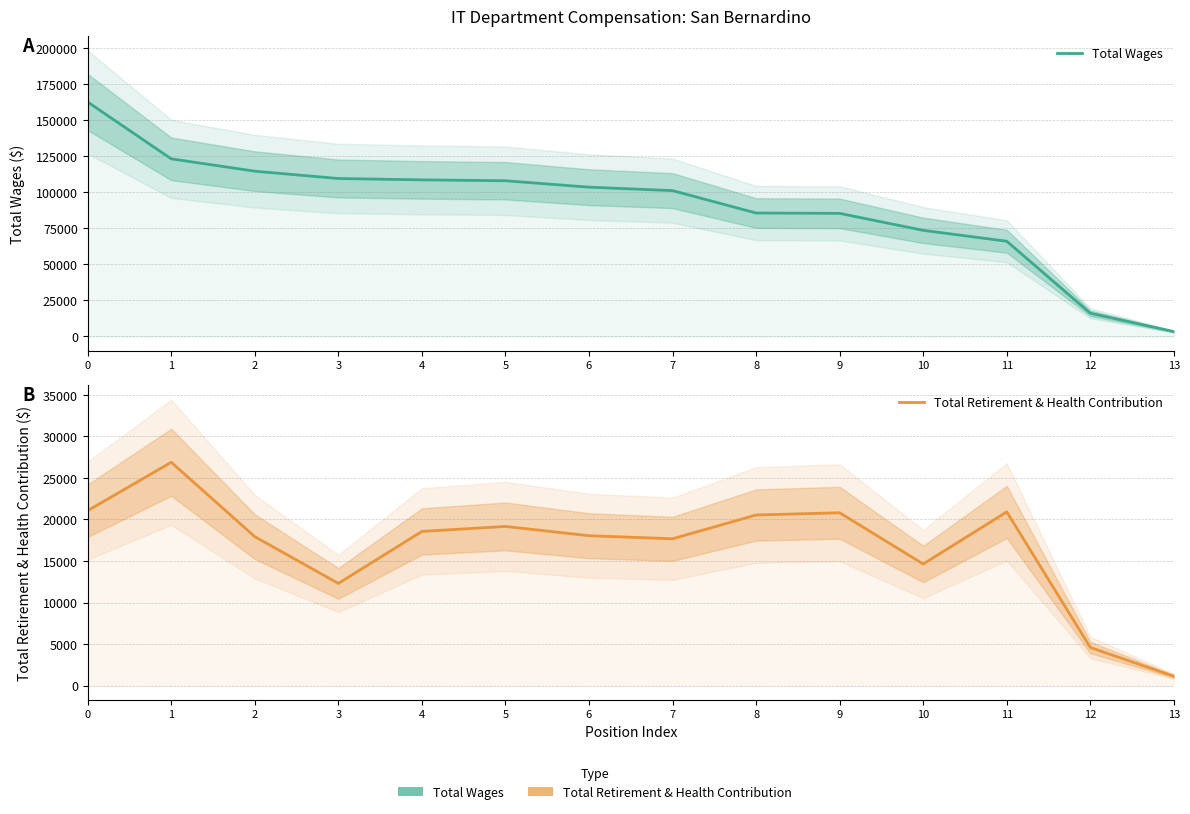

Is it true that Total Retirement & Health Contribution equals 18048 at 6?

True